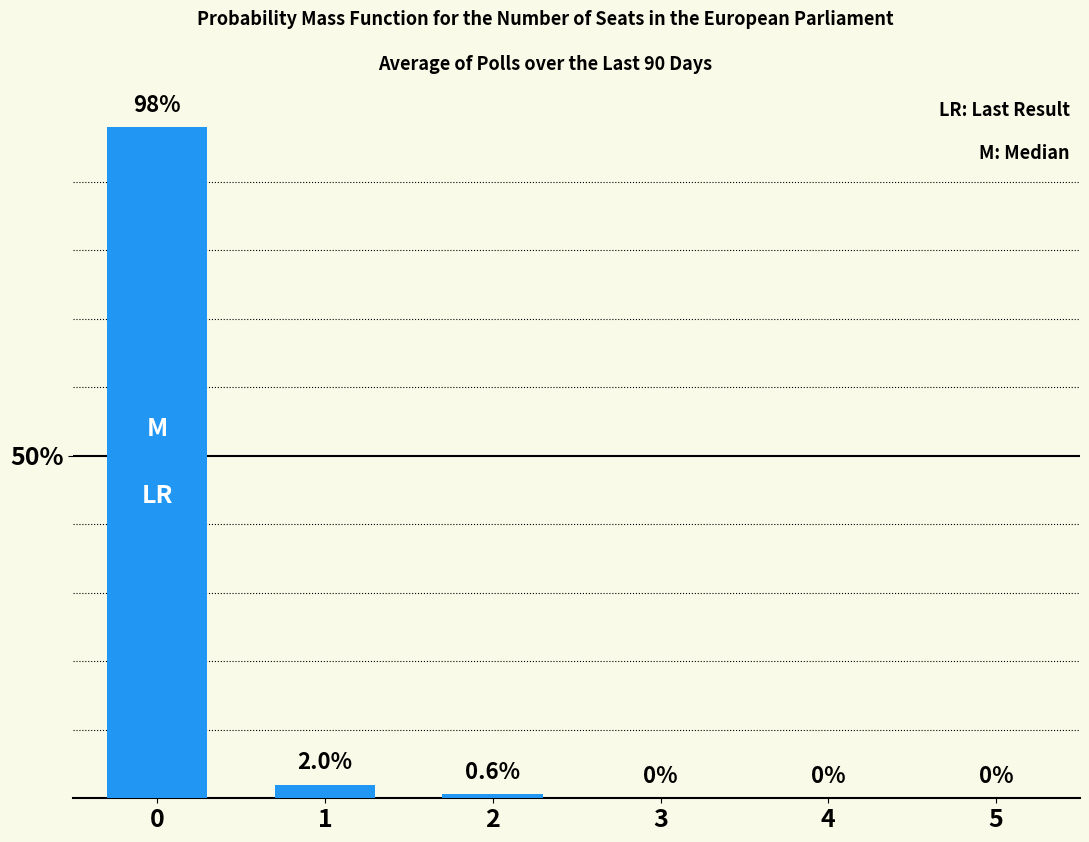

True or false: the data shows 0.0 at 3.

True